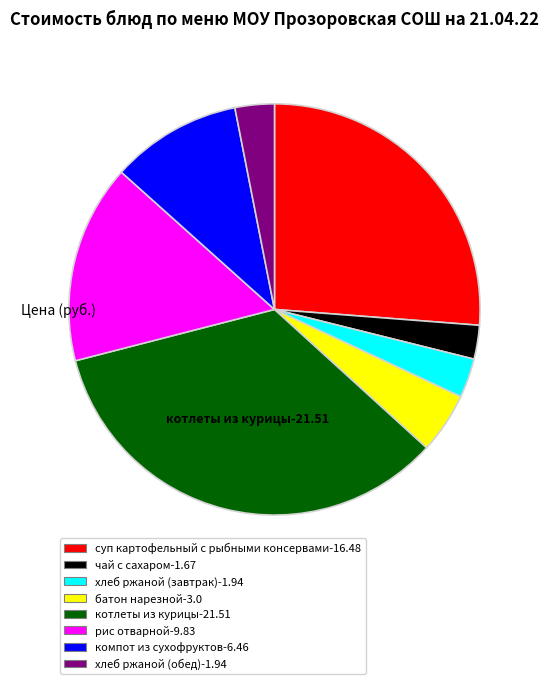

Approximately how many times larger is the value at суп картофельный с рыбными консервами-16.48 compared to компот из сухофруктов-6.46?

2.6